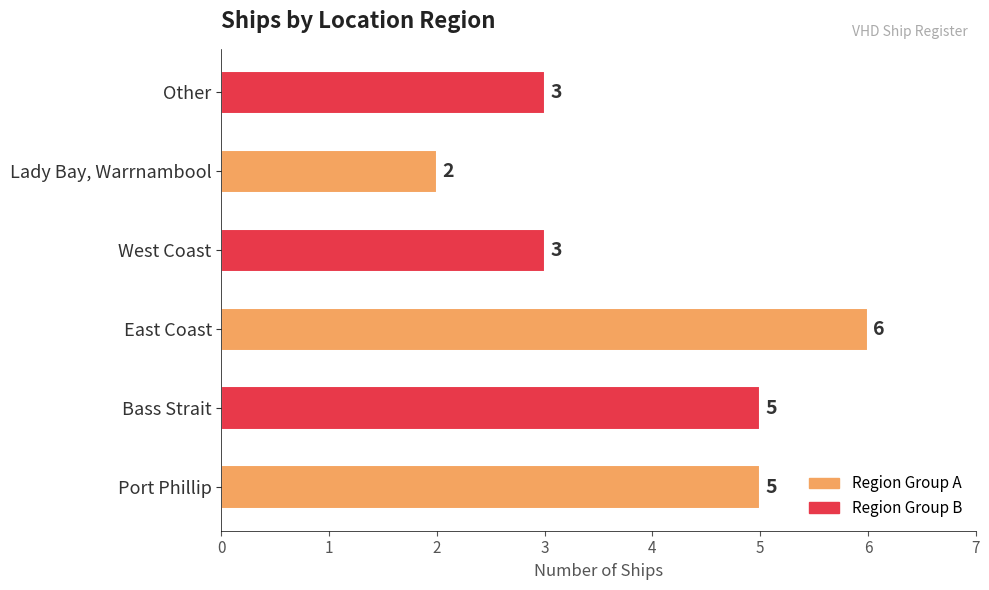

Approximately how many times larger is the value at Lady Bay, Warrnambool compared to Port Phillip?

0.4